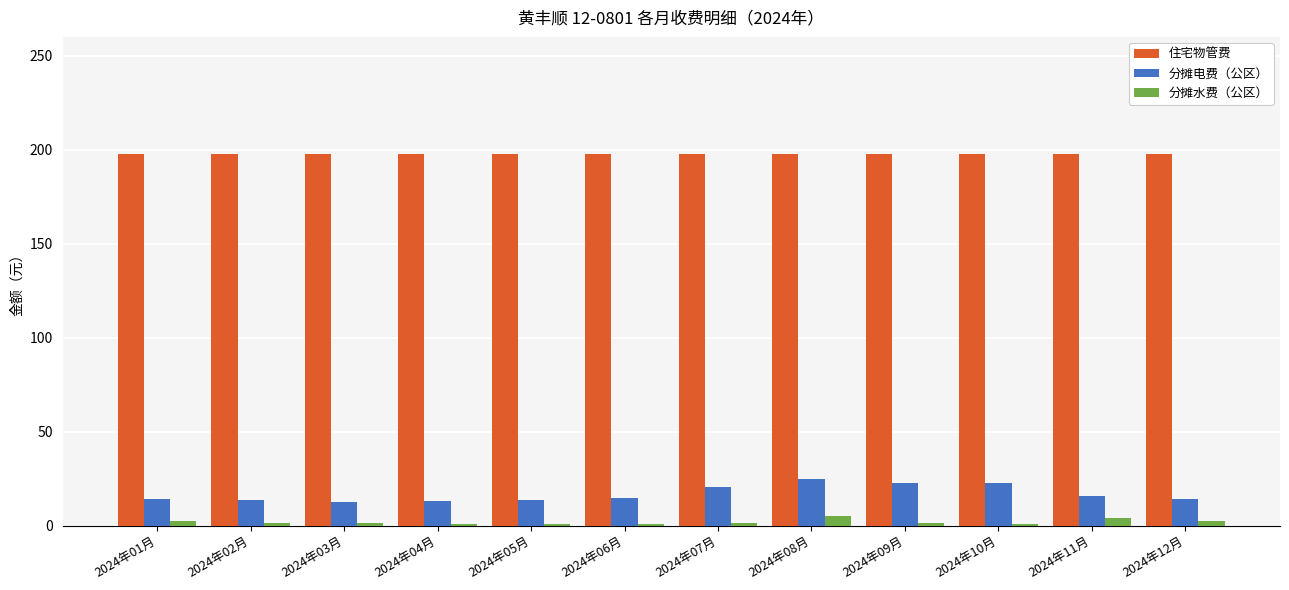

Which series has the largest total across all categories?

住宅物管费